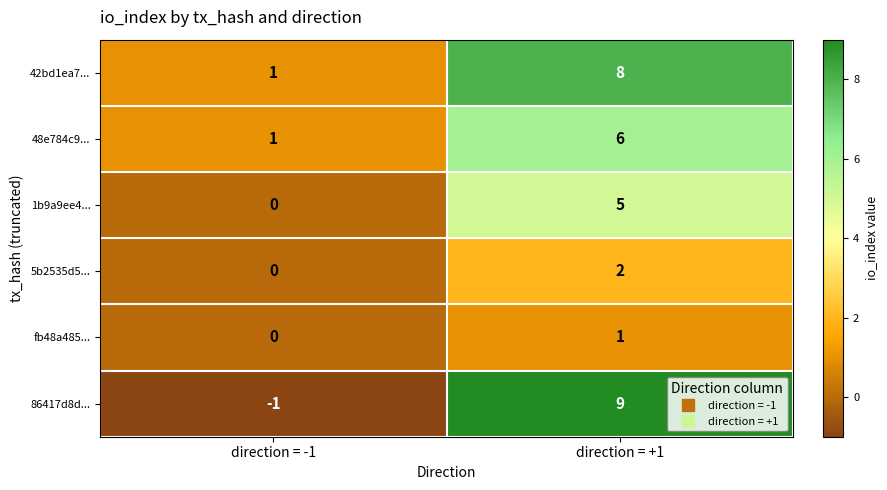

How many categories are shown in the chart?

2